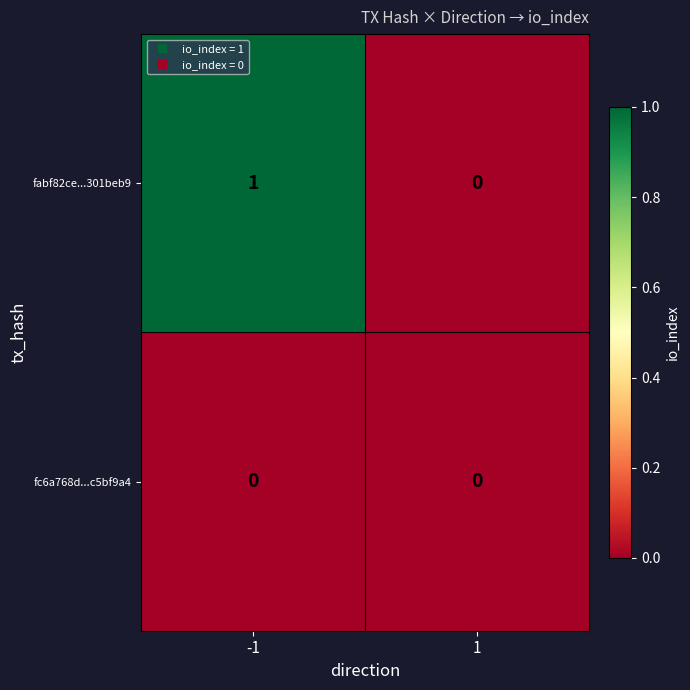

True or false: fc6a768d...c5bf9a4 has a value of 0 at -1.

True